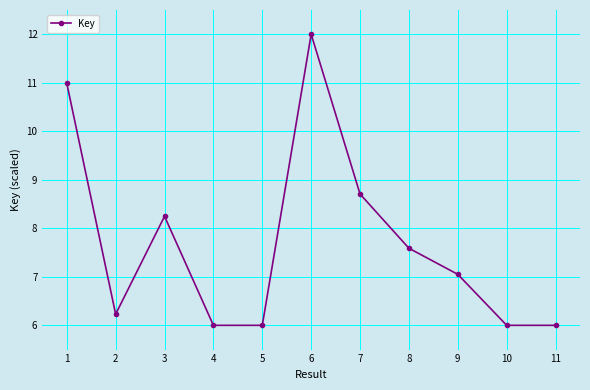

What is the value of the 6th point from the left?

12.0